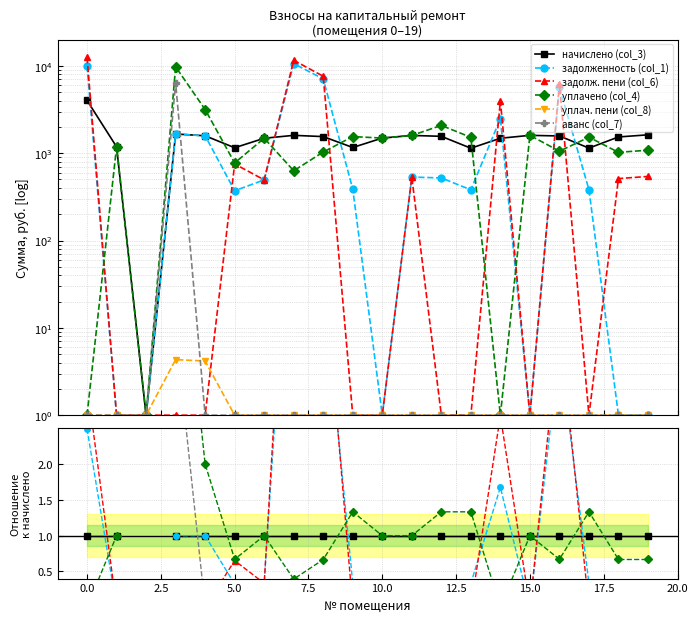

How many times do задолж. пени (col_6) and уплач. пени (col_8) cross each other?

1